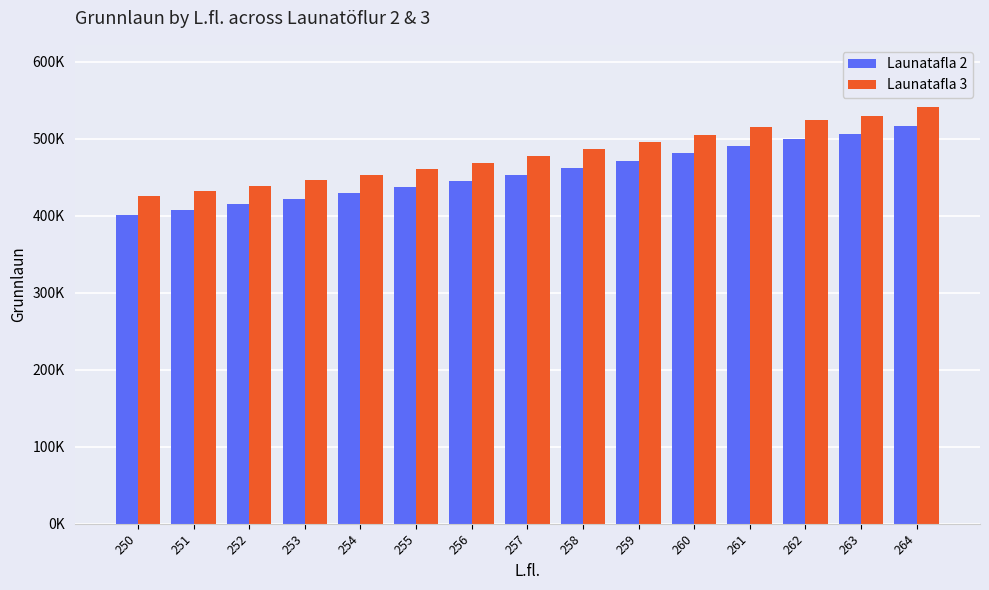

What is the spread (max minus min) of values at 259?

24000